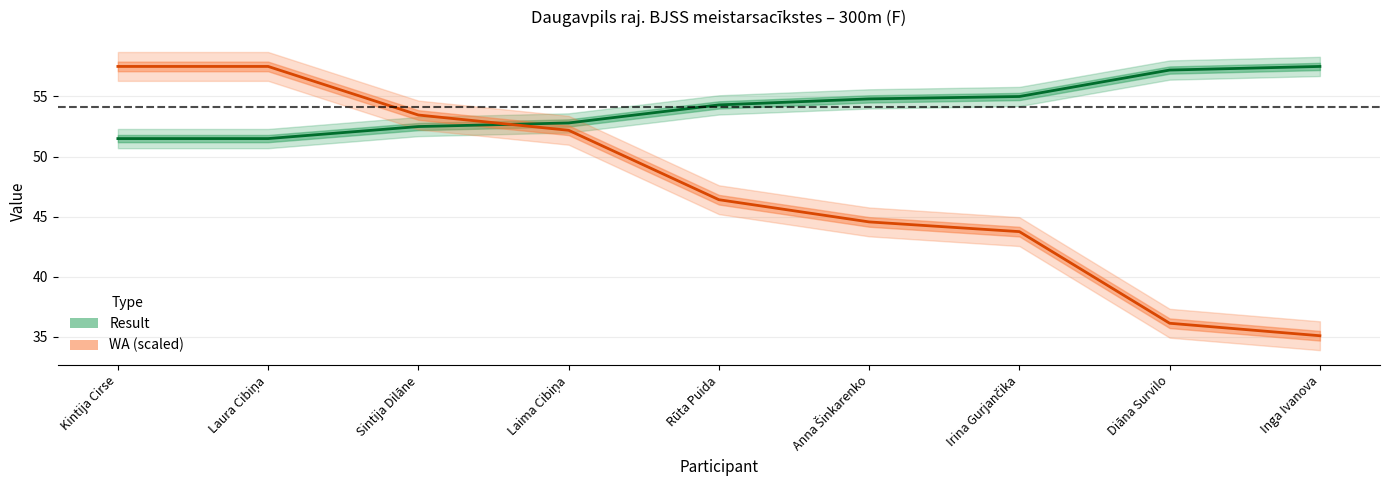

Between Laima Cibiņa and Inga Ivanova, which series saw the biggest shift?

WA (scaled)